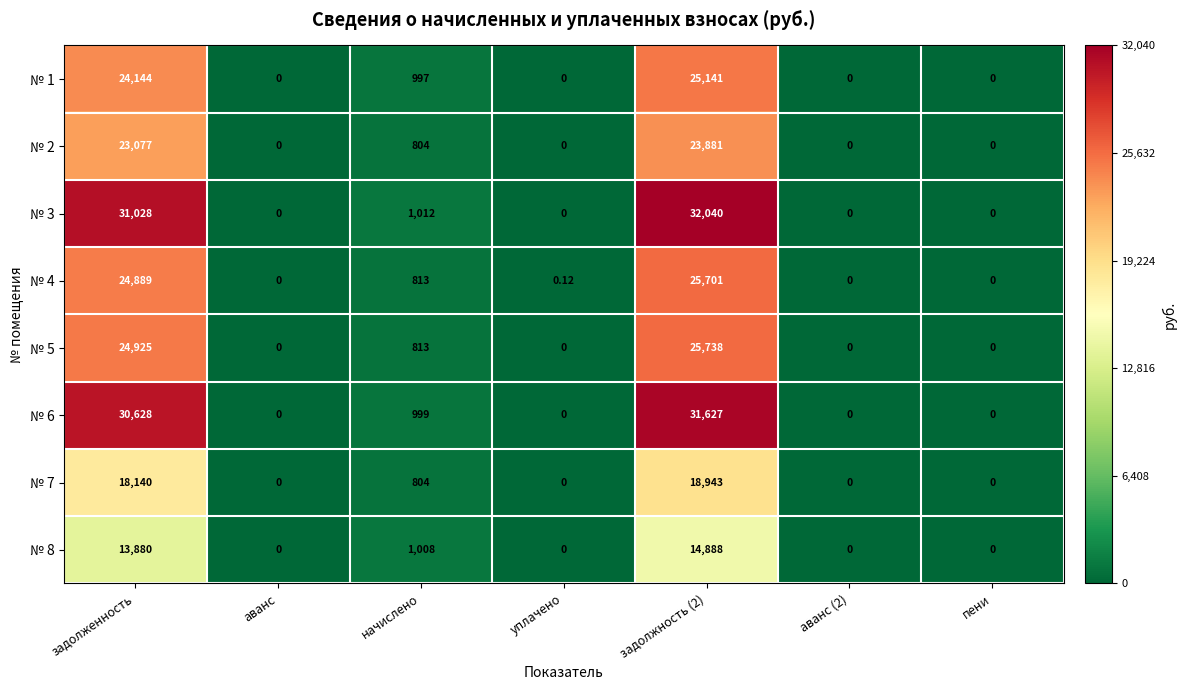

Count the number of data series in this chart.

8